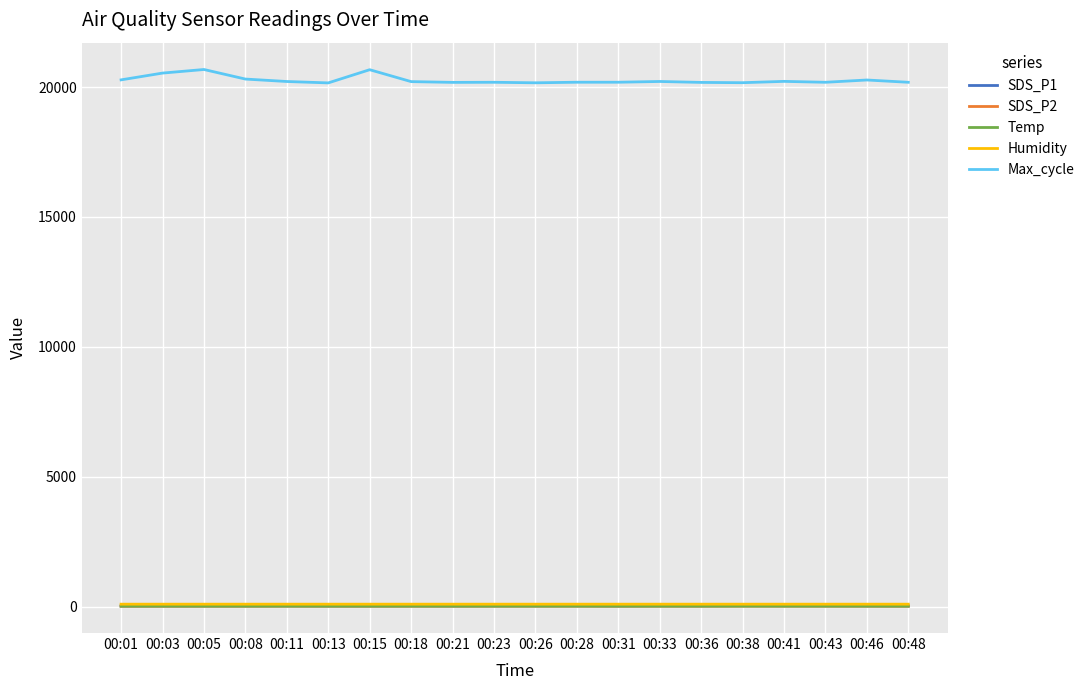

What is the maximum value for Max_cycle?

20675.0